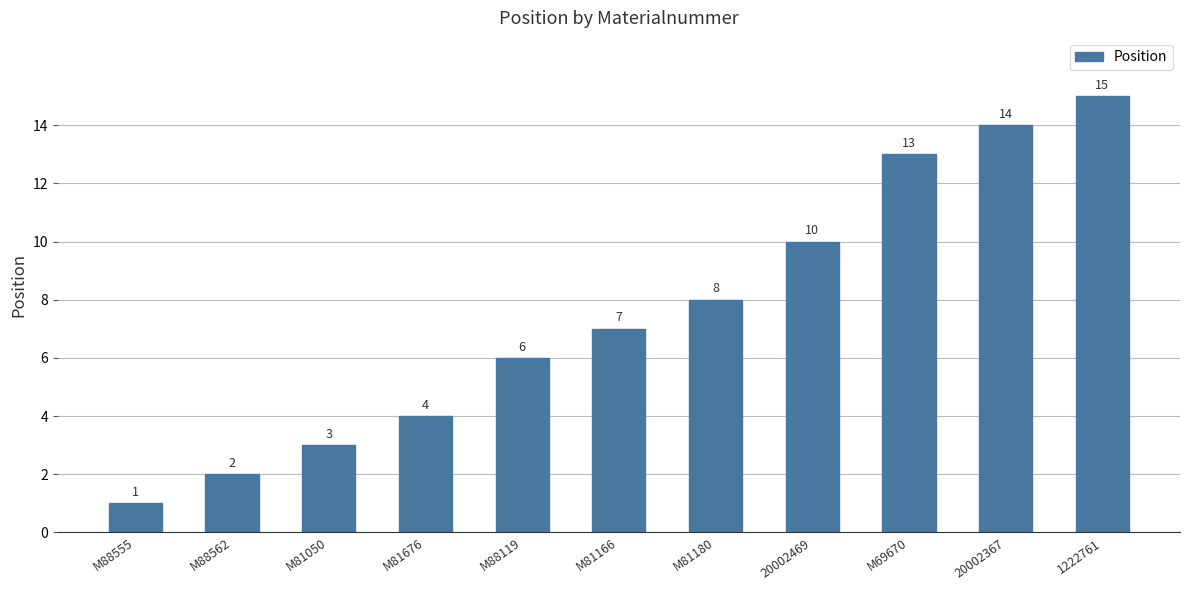

Reading left to right, list all the values displayed in this chart.

1	2	3	4	6	7	8	10	13	14	15